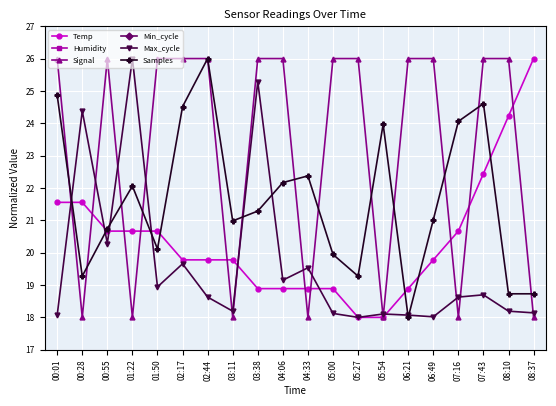

Reading right to left, extract all data points from this chart.

Temp: 26.0	24.2	22.4	20.7	19.8	18.9	18.0	18.0	18.9	18.9	18.9	18.9	19.8	19.8	19.8	20.7	20.7	20.7	21.6	21.6
Humidity: 0.0	0.0	0.0	0.0	0.0	0.0	0.0	0.0	0.0	0.0	0.0	0.0	0.0	0.0	0.0	0.0	0.0	0.0	0.0	0.0
Signal: 18.0	26.0	26.0	18.0	26.0	26.0	18.0	26.0	26.0	18.0	26.0	26.0	18.0	26.0	26.0	26.0	18.0	26.0	18.0	26.0
Min_cycle: 0.0	0.0	0.0	0.0	0.0	0.0	0.0	0.0	0.0	0.0	0.0	0.0	0.0	0.0	0.0	0.0	0.0	0.0	0.0	0.0
Max_cycle: 18.1	18.2	18.7	18.6	18.0	18.1	18.1	18.0	18.1	19.5	19.2	25.3	18.2	18.6	19.7	18.9	26.0	20.3	24.4	18.1
Samples: 18.7	18.7	24.6	24.1	21.0	18.0	24.0	19.3	19.9	22.4	22.2	21.3	21.0	26.0	24.5	20.1	22.1	20.7	19.3	24.9